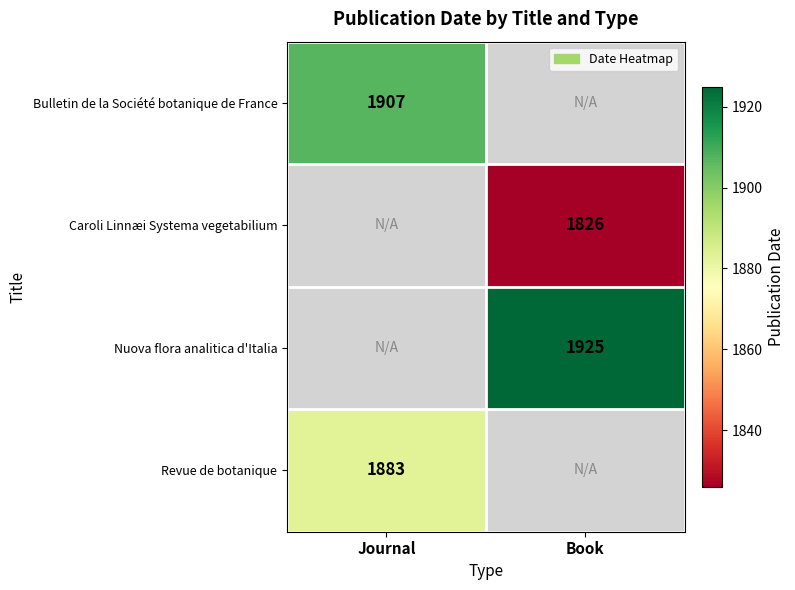

True or false: Bulletin de la Société botanique de France has a value of 1907 at Journal.

True